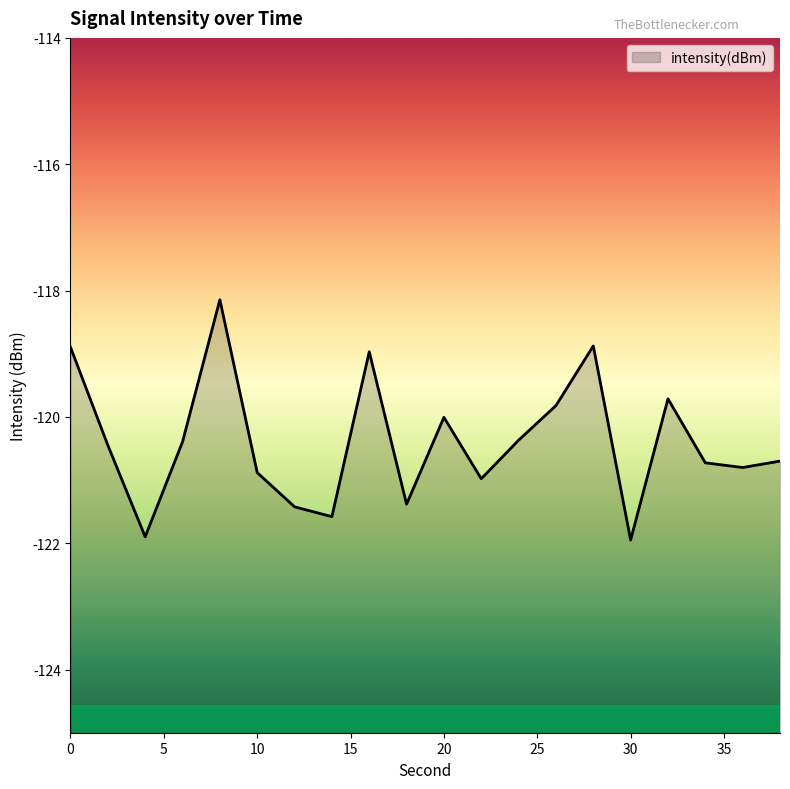

How many data points are above -120?

6